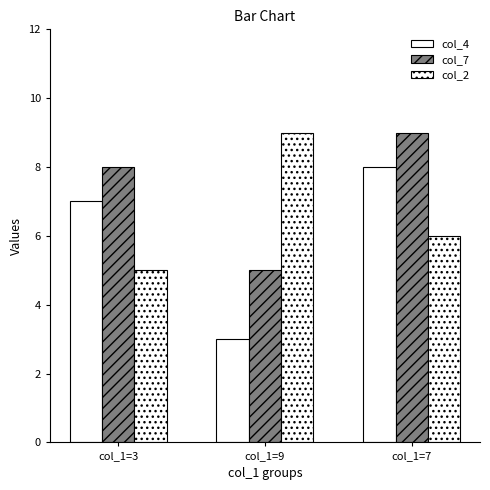

Are the bars grouped side by side (vs. stacked)?

Yes